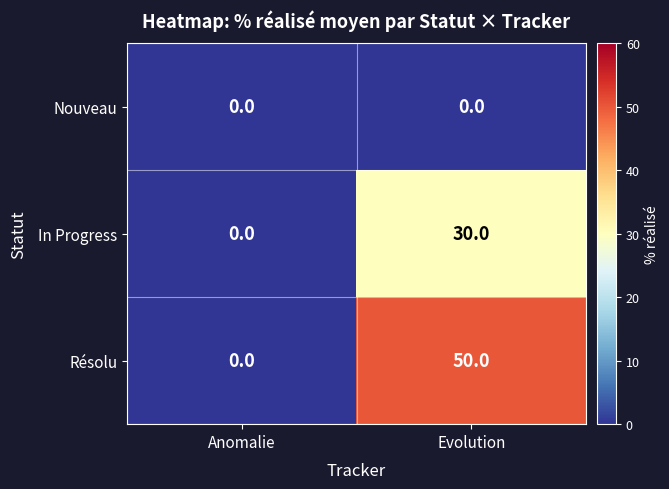

List the series in order of their peak value, highest first.

Résolu, In Progress, Nouveau